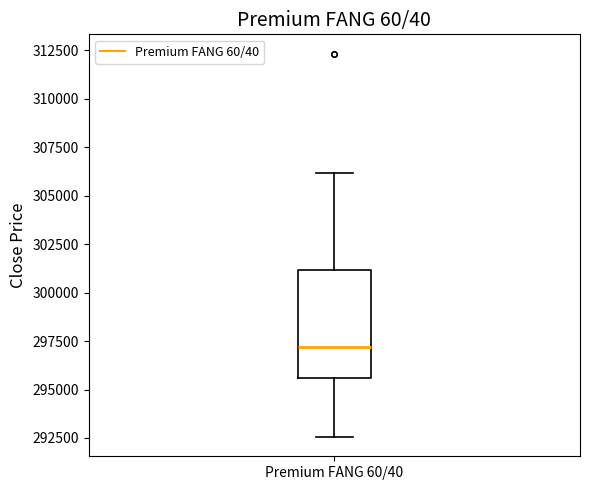

Read this box plot against the y-axis: the position of the median line, the range covered by the box, and the ends of both whiskers. The values are not printed on the chart, so give them approximately, as read against the axis.

median 297000, box 295500 to 301000, whiskers 292500 to 306000